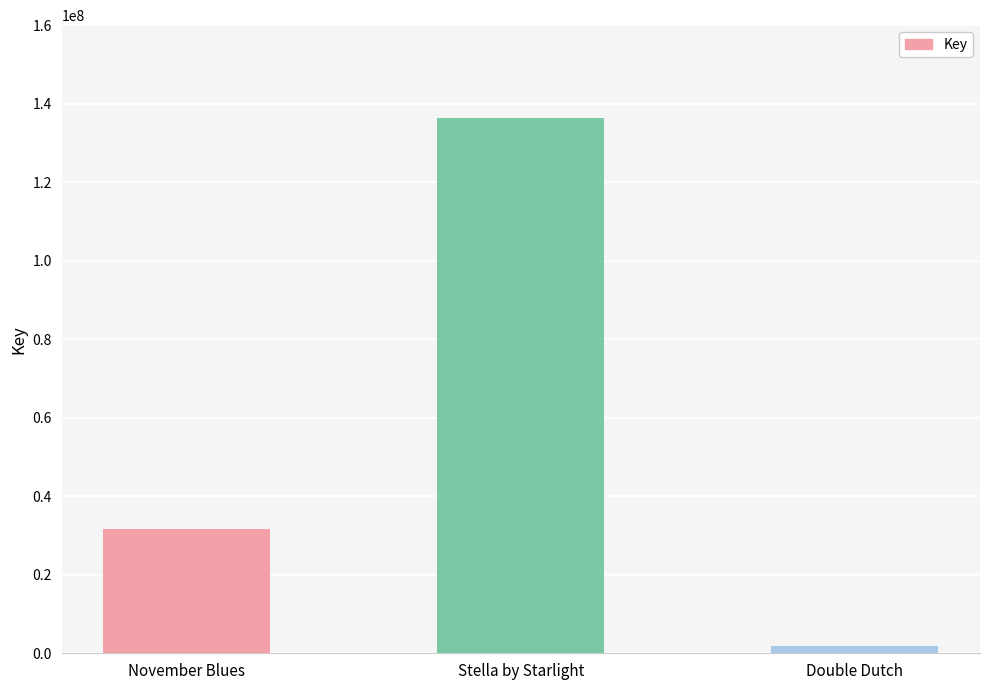

What is the difference between the second highest and minimum values?

29795423